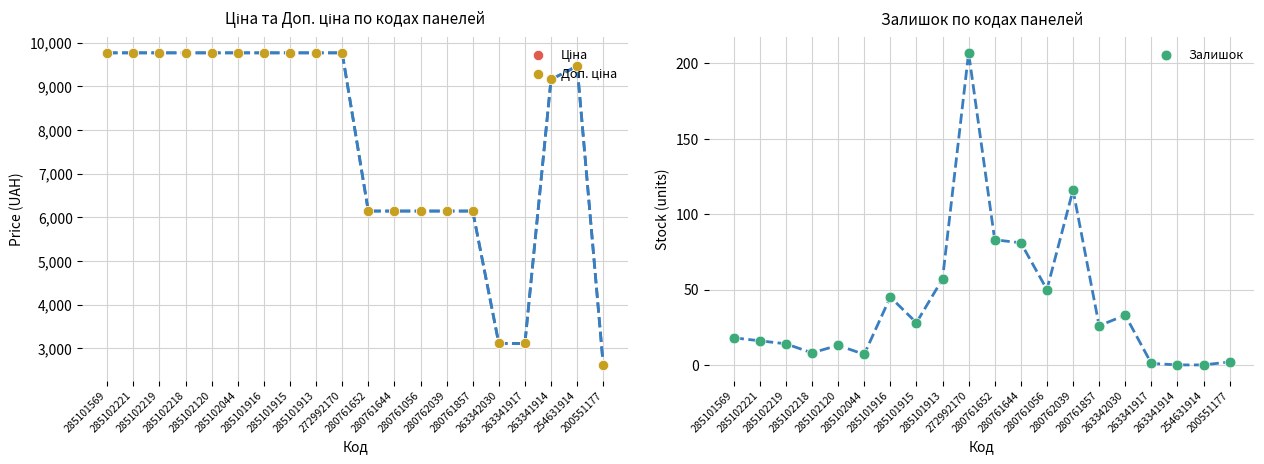

At how many categories does at least one series exceed 1819?

20